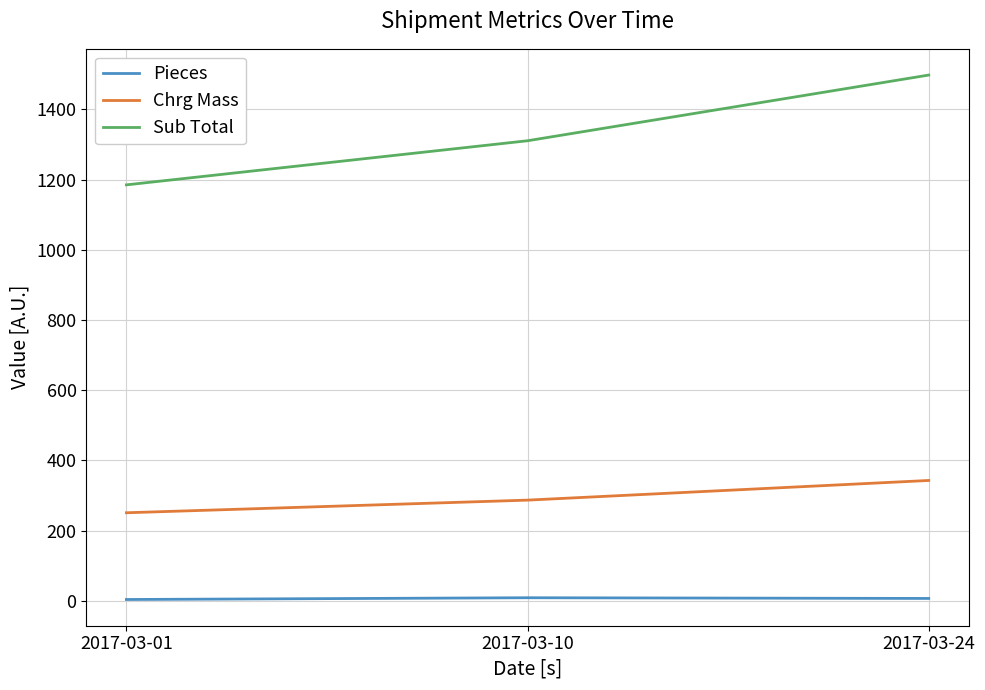

What is the total value across all series at 2017-03-10?

1606.4